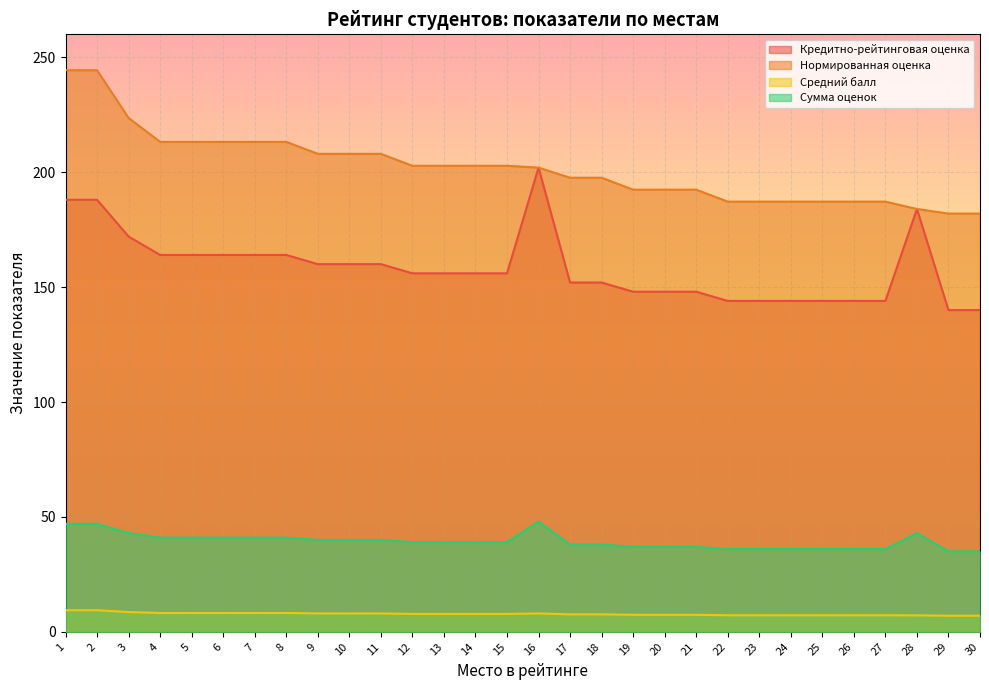

Is the value of Средний балл at 26 greater than the value of Нормированная оценка at 30?

No